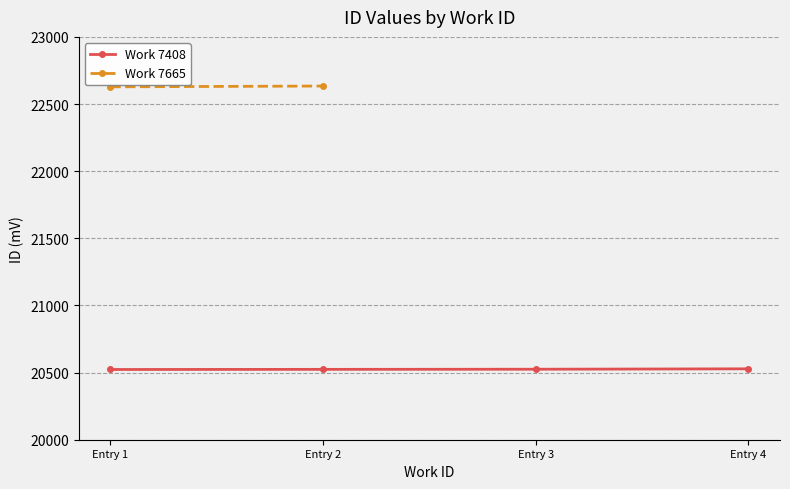

The chart shows a value of 22628 at 7665. True or false?

True